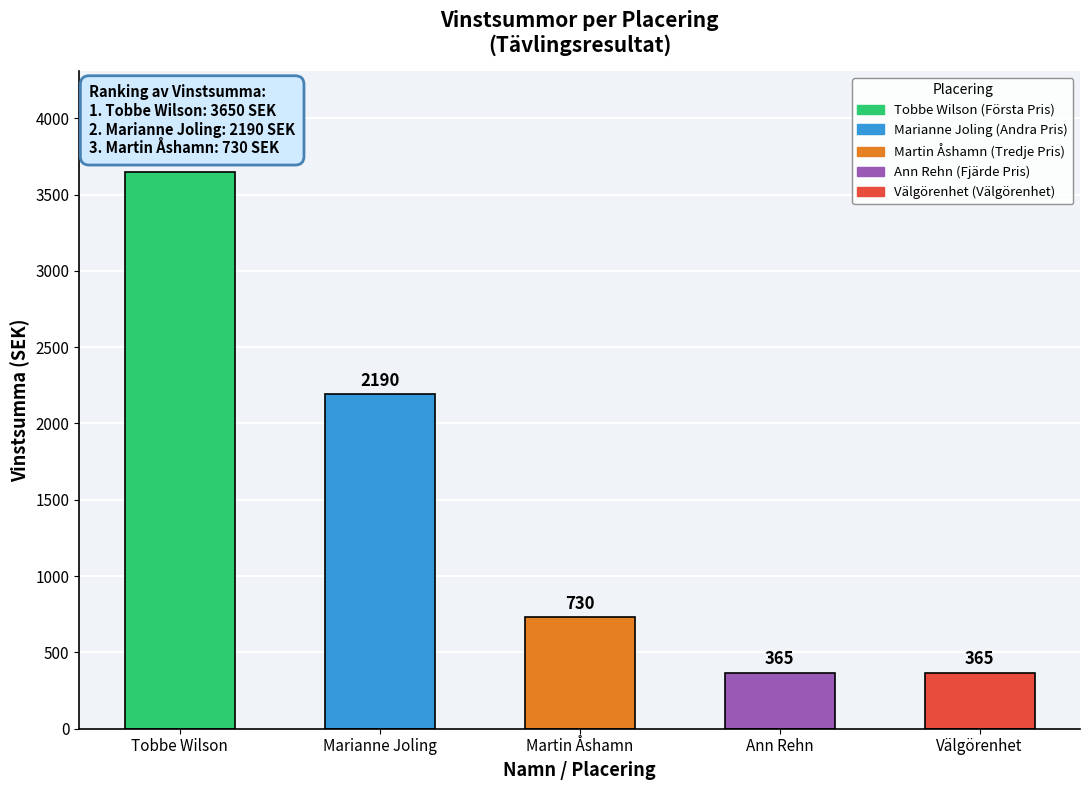

What is the change in value from Marianne Joling to Ann Rehn?

-1825